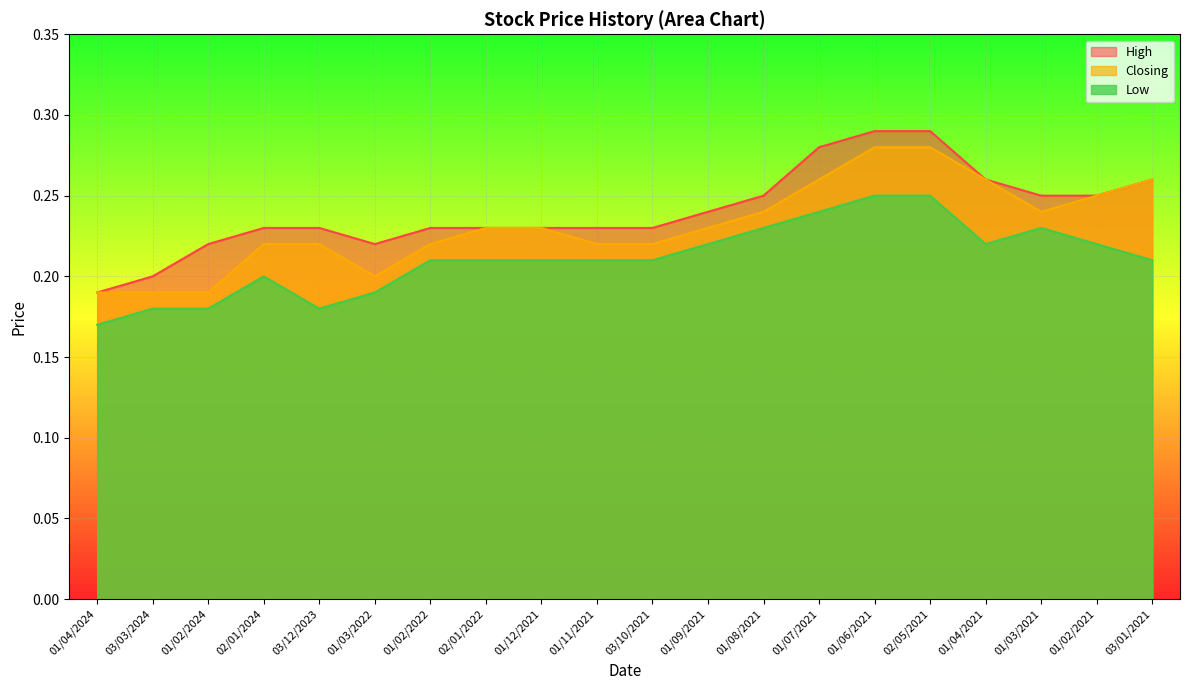

True or false: Closing and Low intersect in this chart.

False